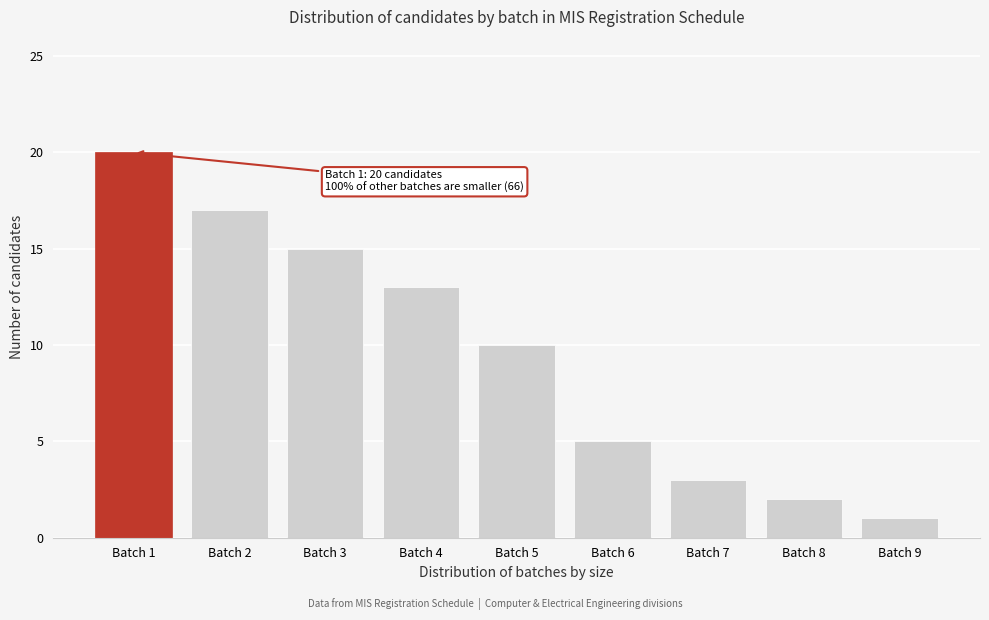

Reading left to right, transcribe all the data shown in this chart.

20	17	15	13	10	5	3	2	1